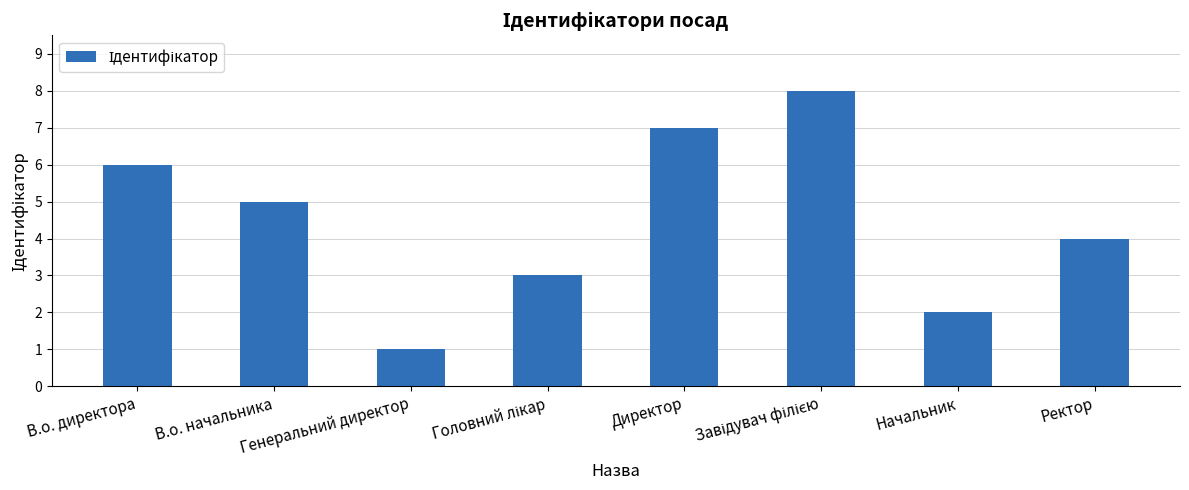

What is the value of the 7th bar from the left?

2